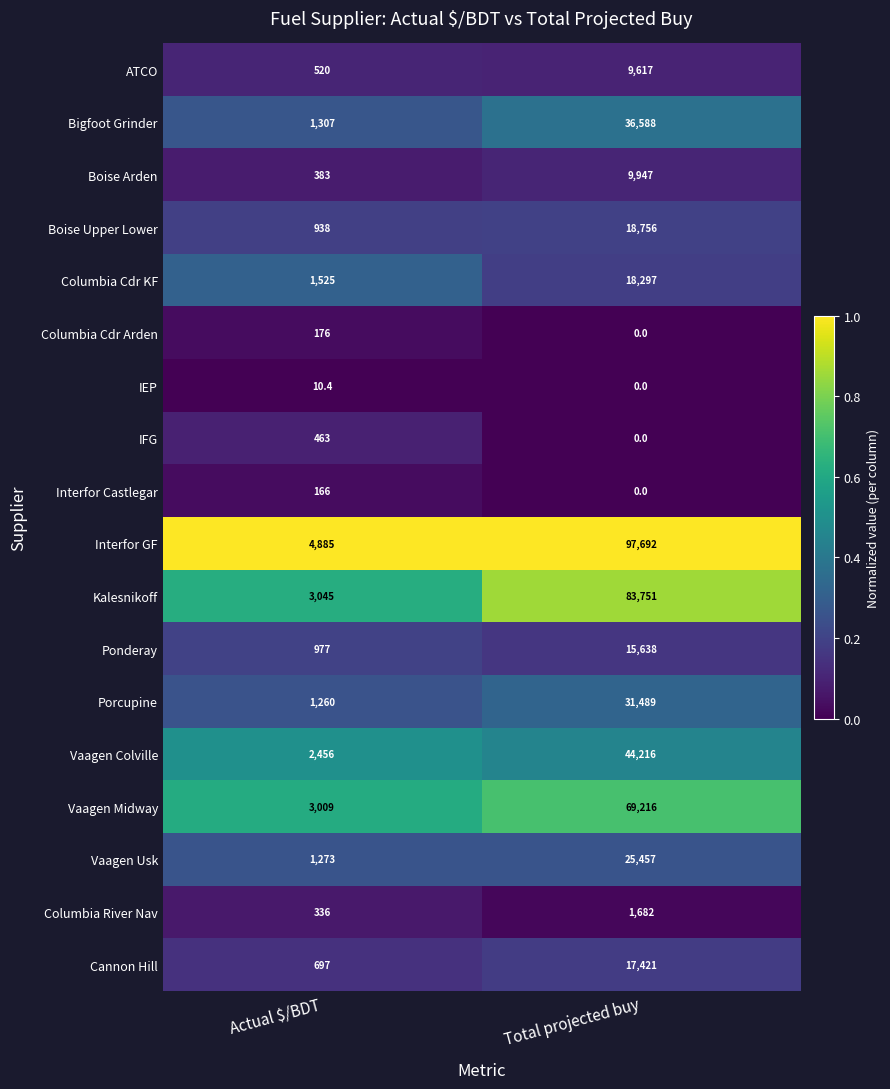

How many values in the Kalesnikoff series are below 83751?

1